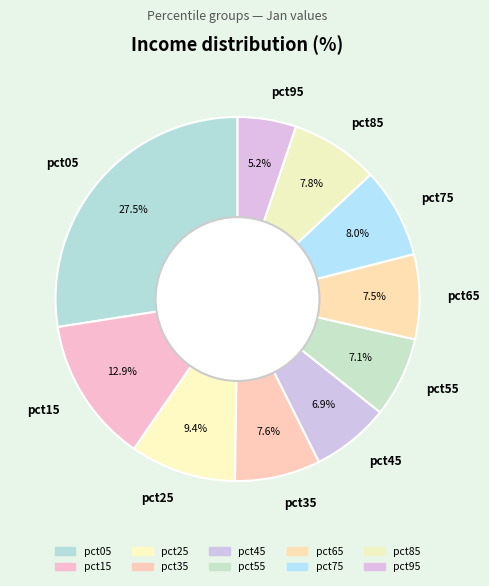

What percentage is the pct35 slice, to the nearest percent?

8%